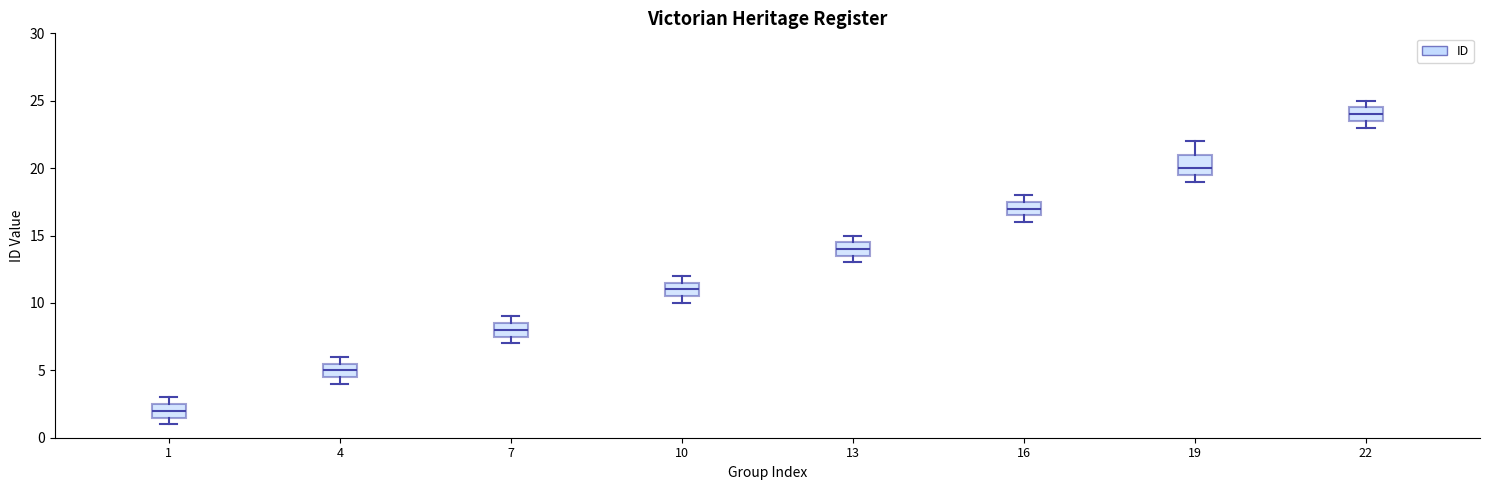

Reading left to right, read every box against the y-axis: the position of its median line, the range the box covers, and the ends of its whiskers. The values are not printed on the chart, so give them approximately, as read against the axis.

1: median 2.0, box 1.5 to 2.5, whiskers 1.0 to 3.0
4: median 5.0, box 4.5 to 5.5, whiskers 4.0 to 6.0
7: median 8.0, box 7.5 to 8.5, whiskers 7.0 to 9.0
10: median 11.0, box 10.5 to 11.5, whiskers 10.0 to 12.0
13: median 14.0, box 13.5 to 14.5, whiskers 13.0 to 15.0
16: median 17.0, box 16.5 to 17.5, whiskers 16.0 to 18.0
19: median 20.0, box 19.5 to 21.0, whiskers 19.0 to 22.0
22: median 24.0, box 23.5 to 24.5, whiskers 23.0 to 25.0